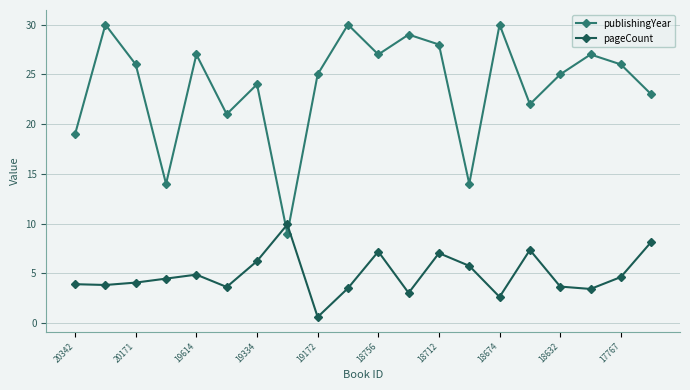

Which series ends up on top after the final intersection of publishingYear and pageCount?

publishingYear